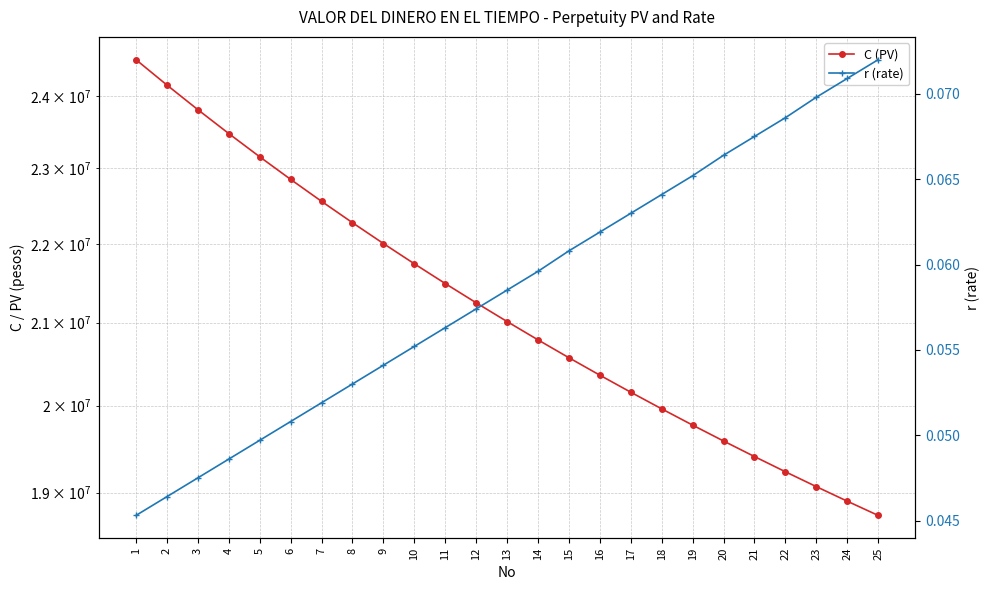

Reading left to right, what are all the values shown in this chart?

C (PV): 24520958.0	24157322.0	23809496.0	23476471.0	23157322.0	22851200.0	22557322.0	22274969.0	22003476.0	21742228.0	21490655.0	21248231.0	21014465.0	20788901.0	20571115.0	20360712.0	20157322.0	19960601.0	19770225.0	19585893.0	19407322.0	19234245.0	19066413.0	18903591.0	18745557.0
r (rate): 0.0	0.0	0.0	0.0	0.0	0.1	0.1	0.1	0.1	0.1	0.1	0.1	0.1	0.1	0.1	0.1	0.1	0.1	0.1	0.1	0.1	0.1	0.1	0.1	0.1